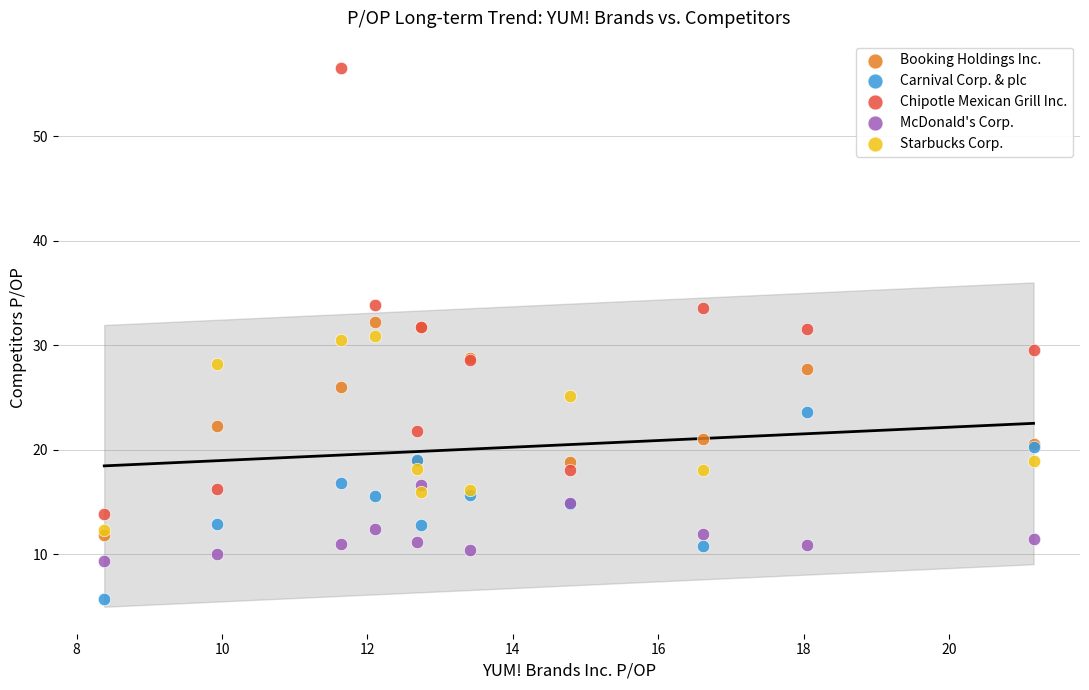

Which series reaches the maximum Y coordinate?

Chipotle Mexican Grill Inc.